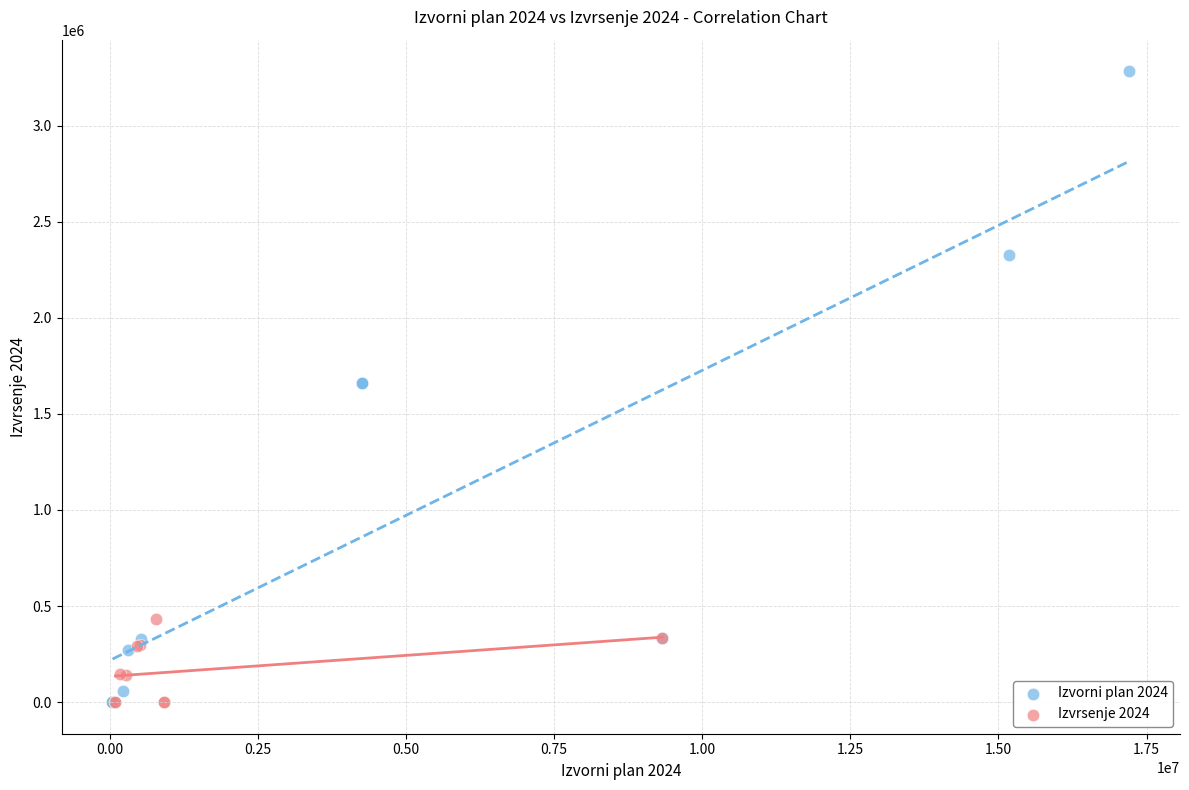

Which series has the widest spread of Y values?

Izvorni plan 2024